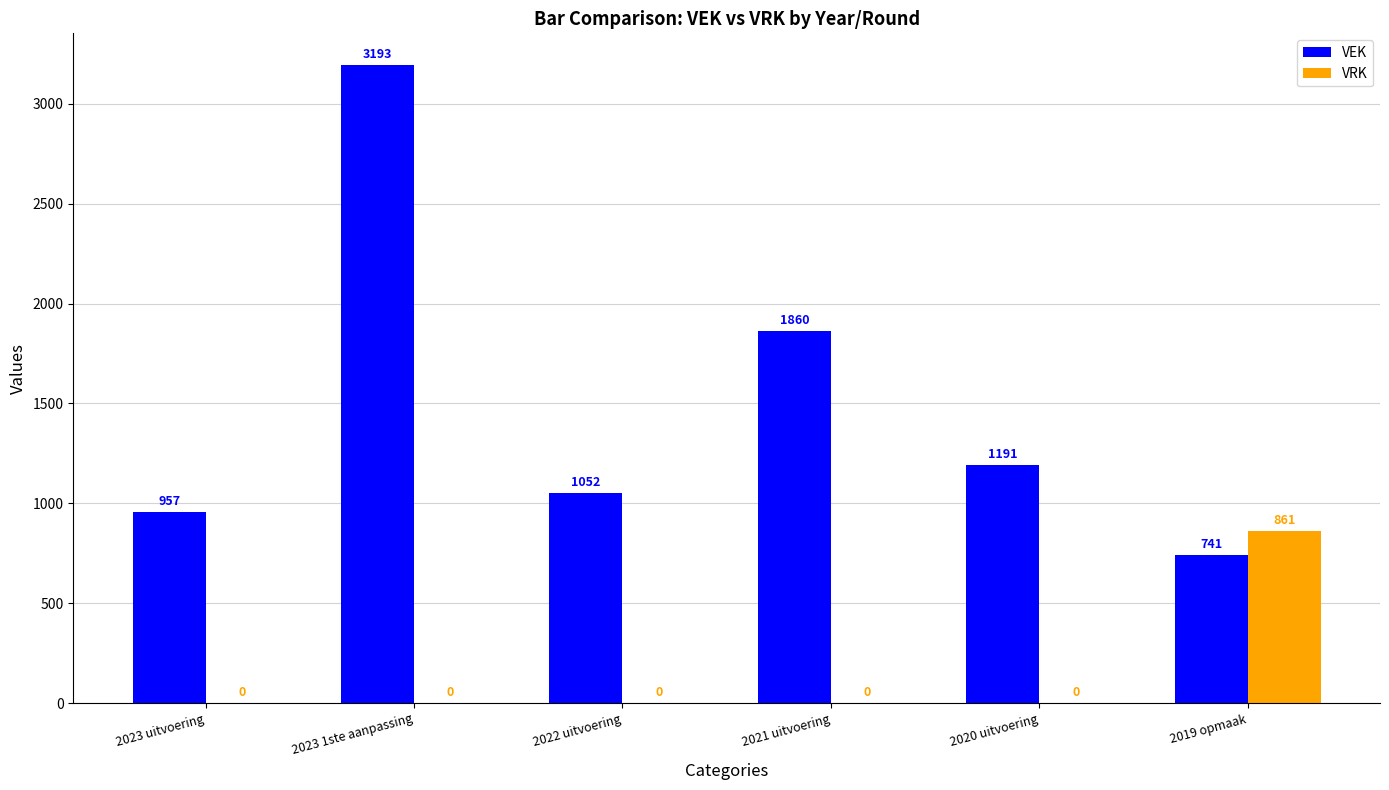

Read the VEK value at 2020 uitvoering, to the nearest 10.

1190